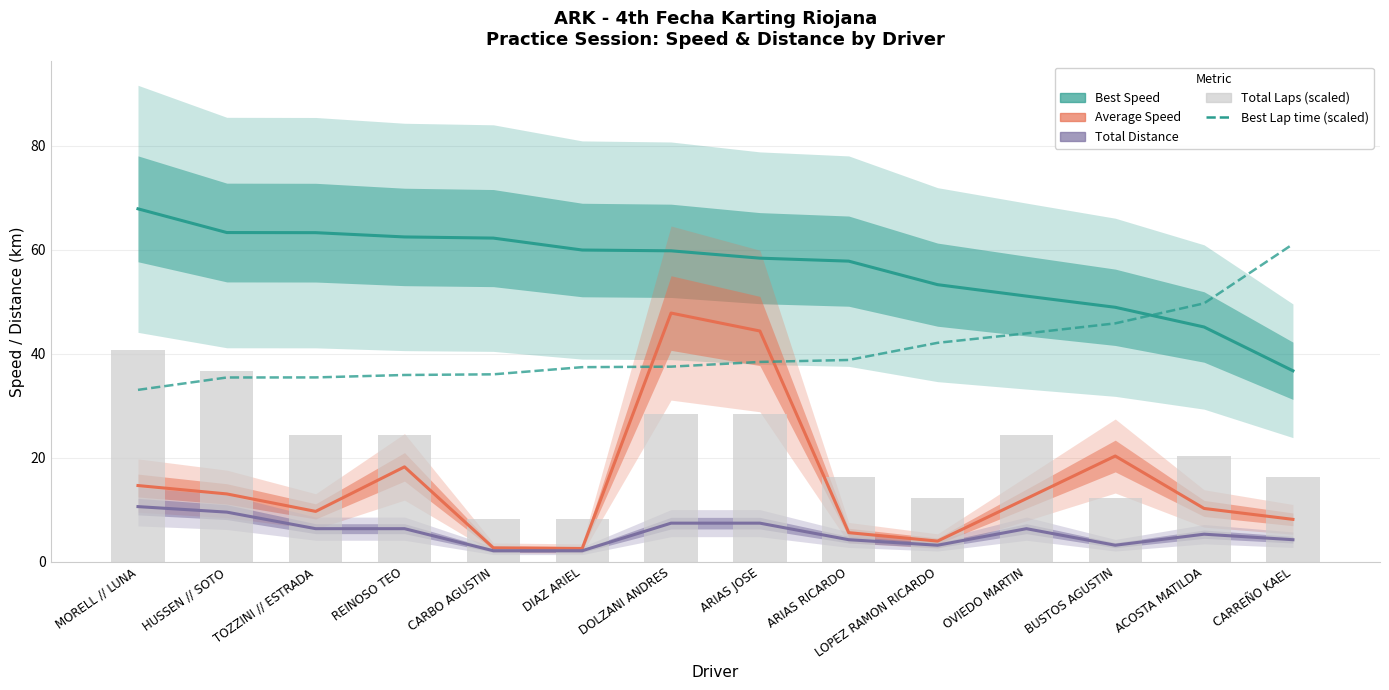

Rank the series at ARIAS RICARDO from highest to lowest value.

Best Speed, Best Lap time (scaled), Total Laps (scaled), Average Speed, Total Distance